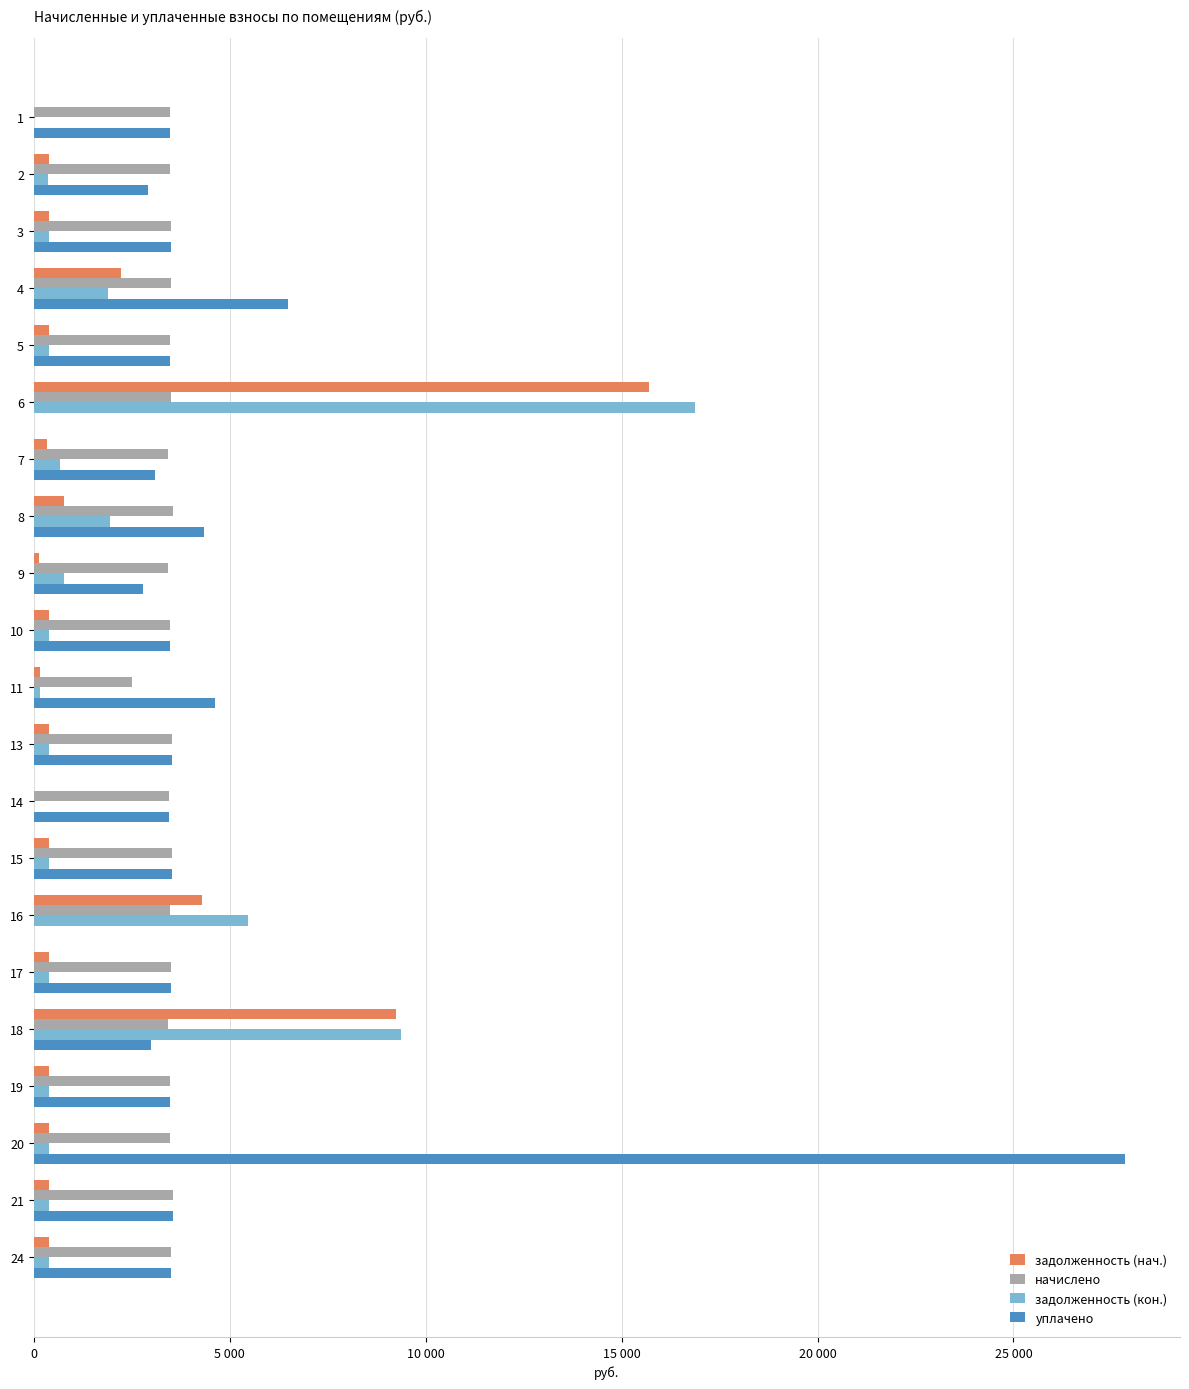

Between 13 and 15, which series saw the biggest shift?

начислено